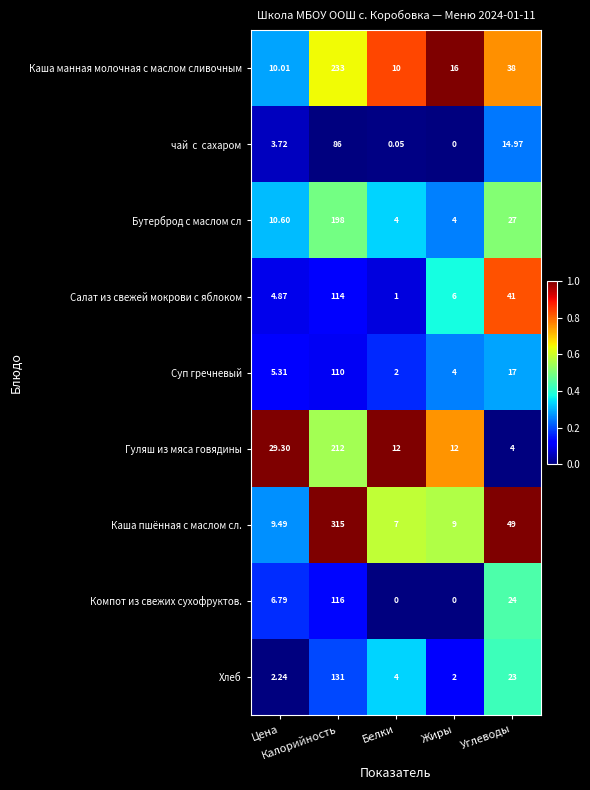

Count the number of categories in the chart.

5